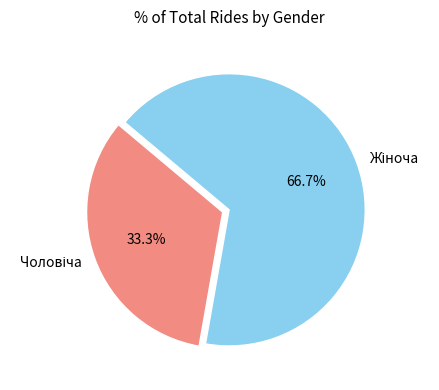

Does any single category account for the majority?

Yes